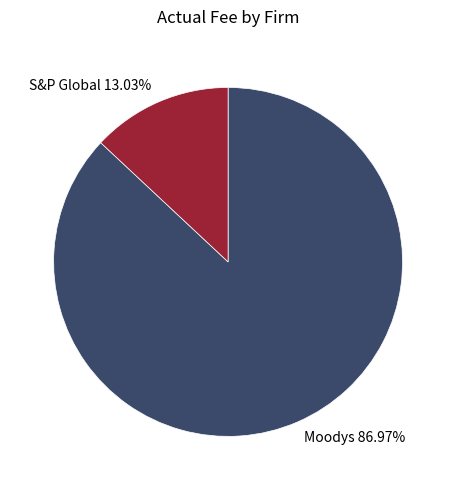

To the nearest percent, what is the difference between the largest and smallest slice percentages?

74%